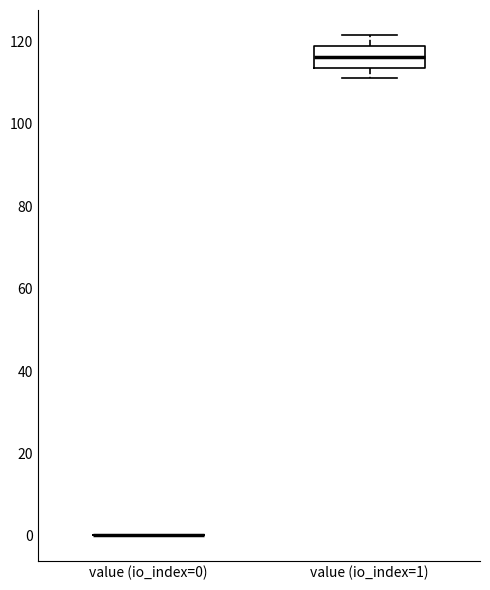

Reading left to right, transcribe this box plot: for each box, give where its median line is, the range the box spans, and where its two whiskers end, as read against the y-axis. The values are not printed on the chart, so give them approximately, as read against the axis.

value (io_index=0): box collapsed to a line at 0, whiskers 0 to 0
value (io_index=1): median 116, box 114 to 118, whiskers 112 to 122